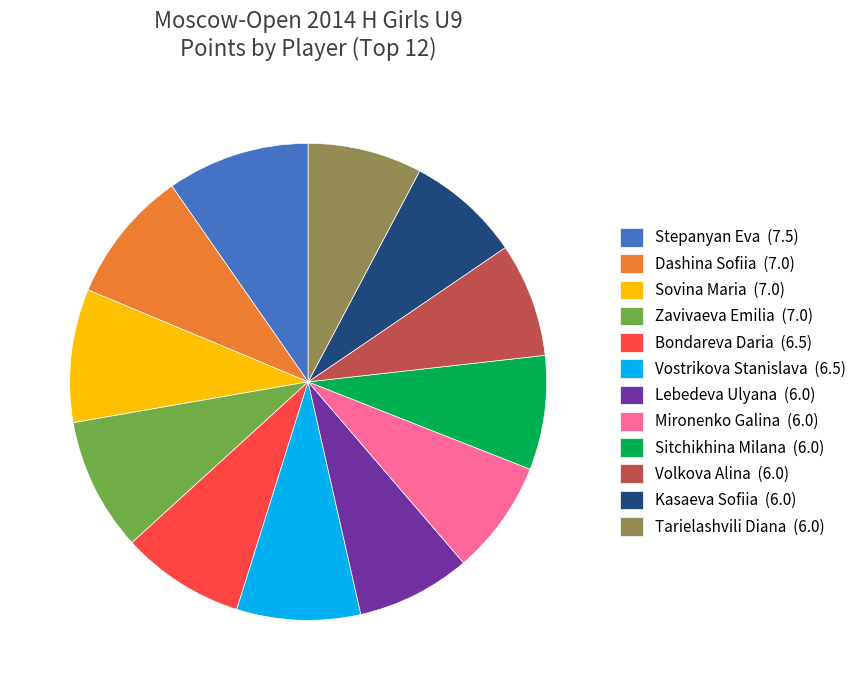

How many slices are in this pie chart?

12